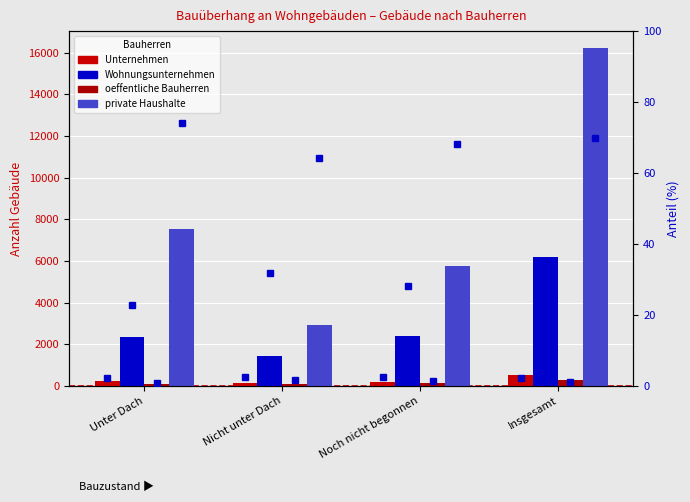

What value does the Wohnungsunternehmen series have at Insgesamt?

6175